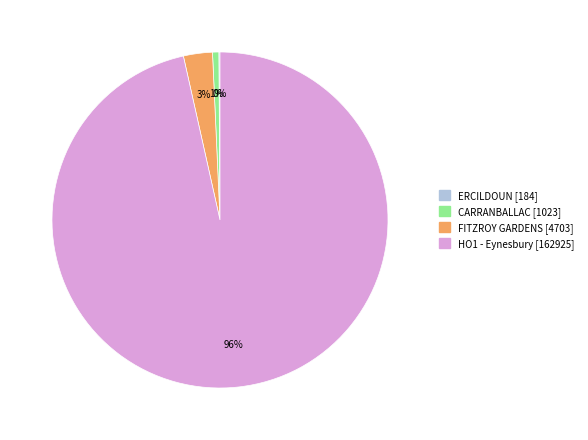

To the nearest percent, what is the combined percentage of FITZROY GARDENS and HO1 - Eynesbury?

99%